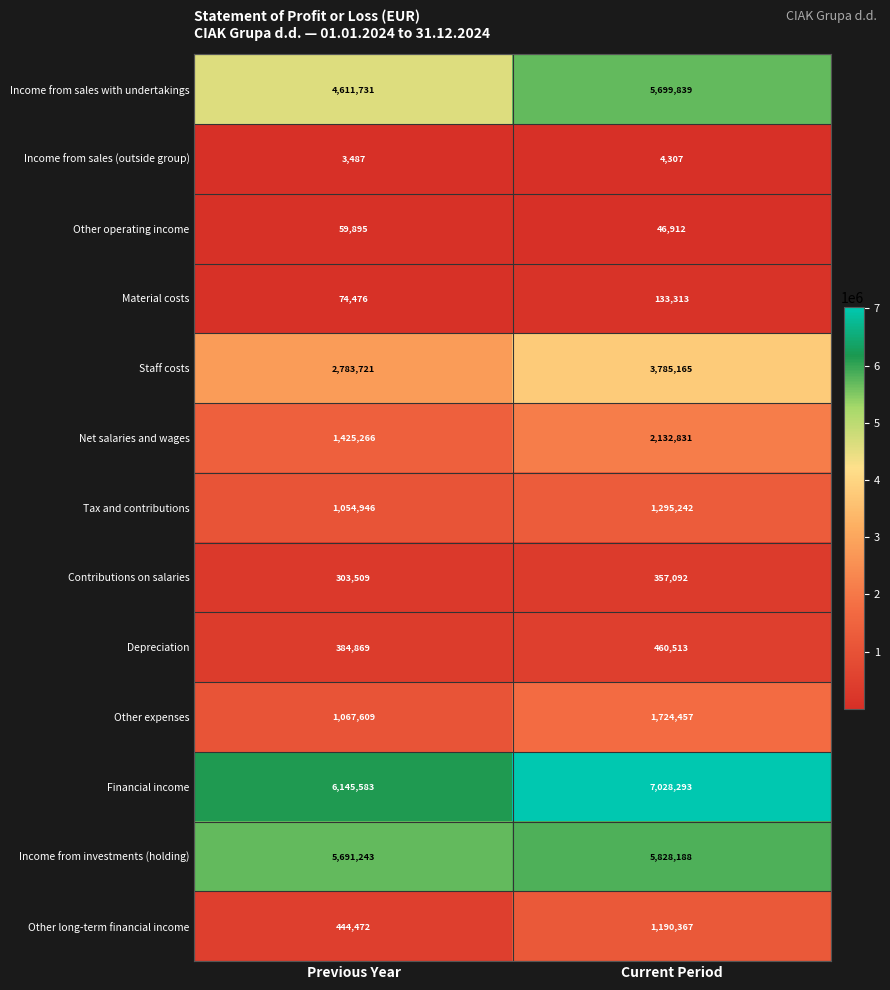

What value does the Net salaries and wages series have at Previous Year?

1425266